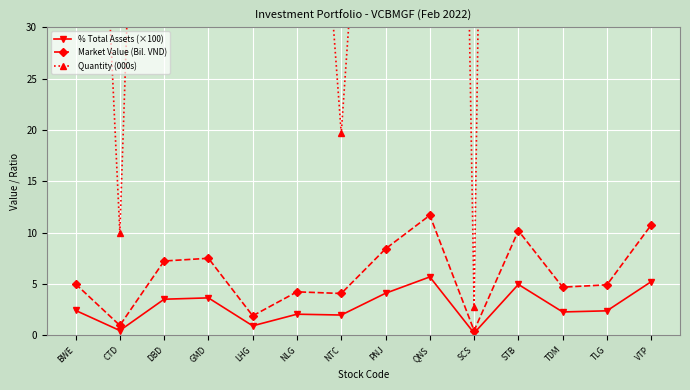

The value of % Total Assets (×100) at NTC is 2.9. True or false?

False